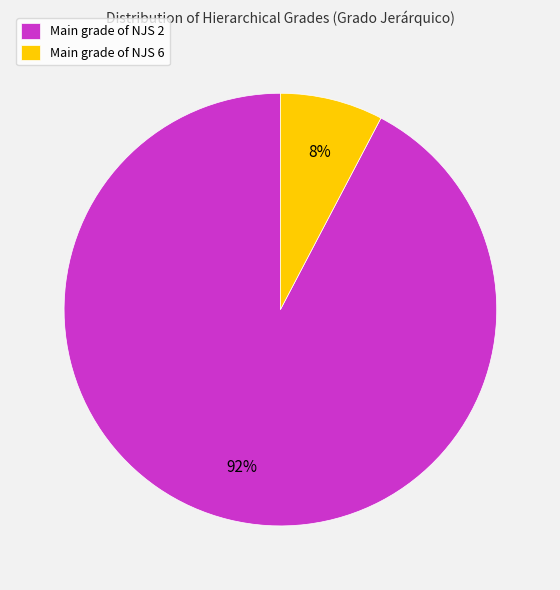

How many slices are in this pie chart?

2